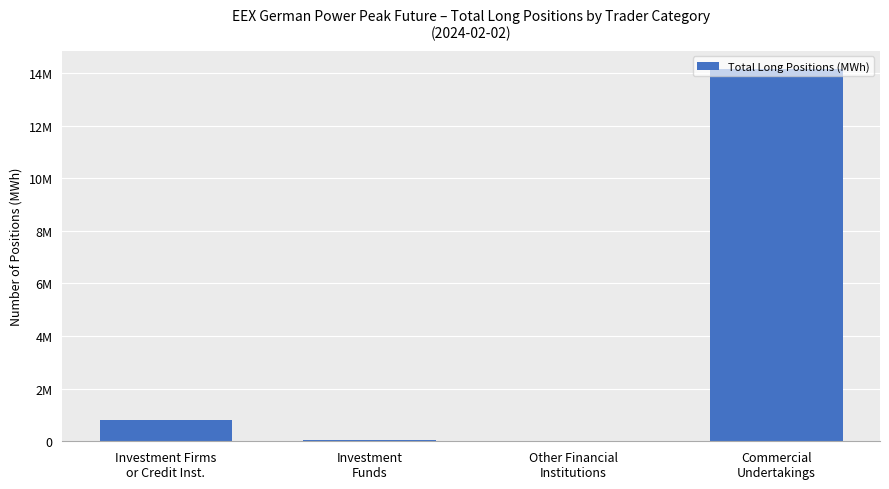

The value at Commercial
Undertakings is 24093991. True or false?

False